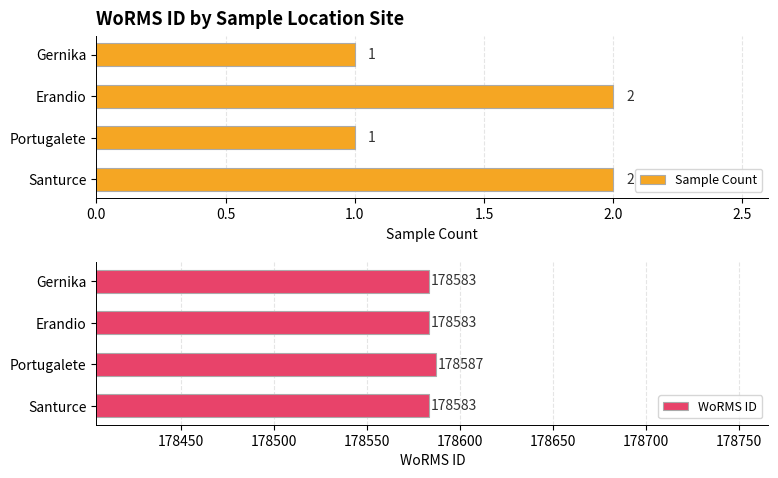

What is the difference between the second highest and minimum values in the Sample Count series?

1